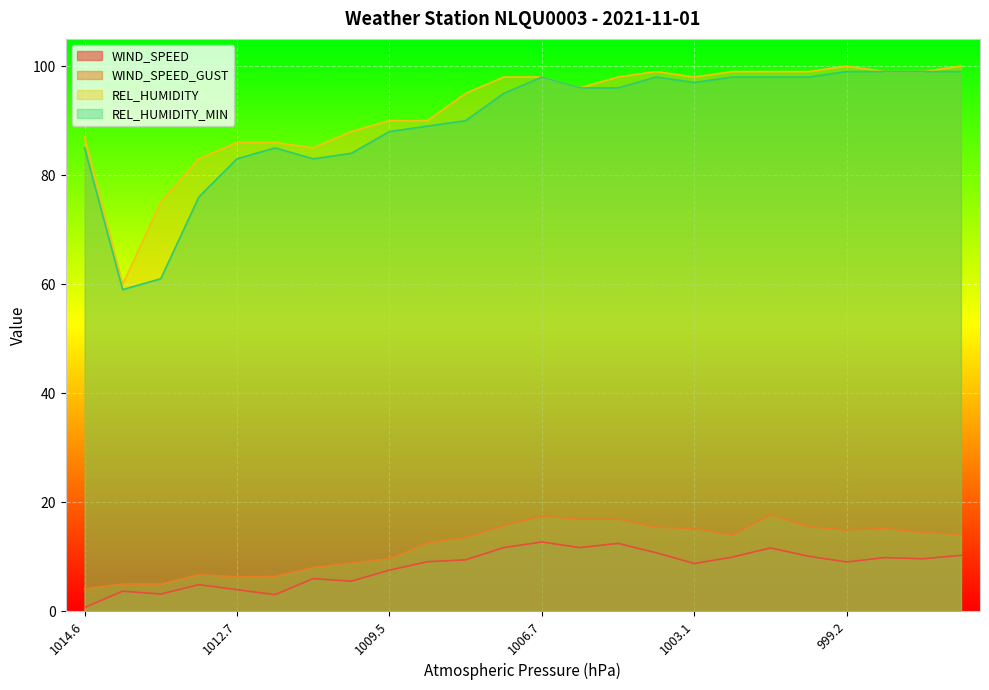

At 997.2, list the series in order from largest to smallest.

REL_HUMIDITY, REL_HUMIDITY_MIN, WIND_SPEED_GUST, WIND_SPEED